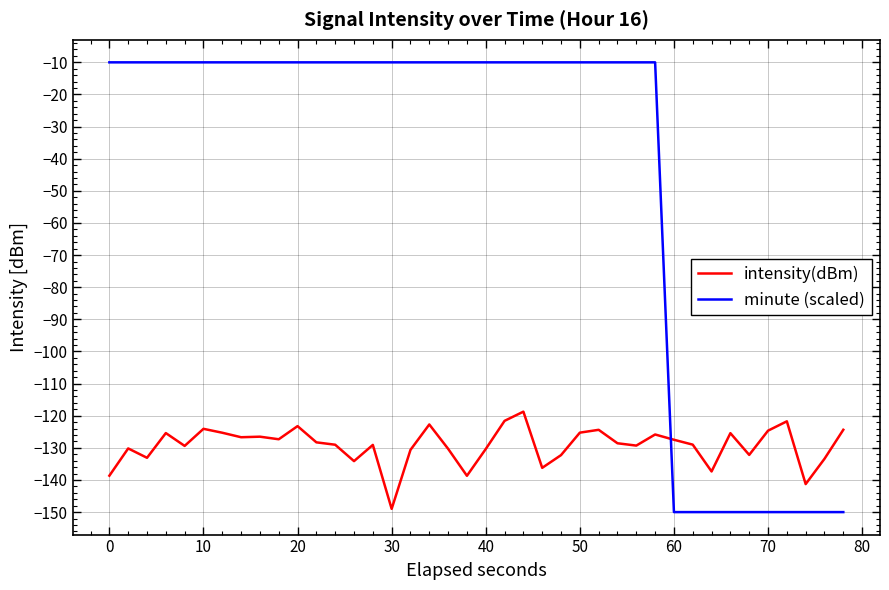

Rank the series by their maximum value, from lowest to highest.

intensity(dBm), minute (scaled)